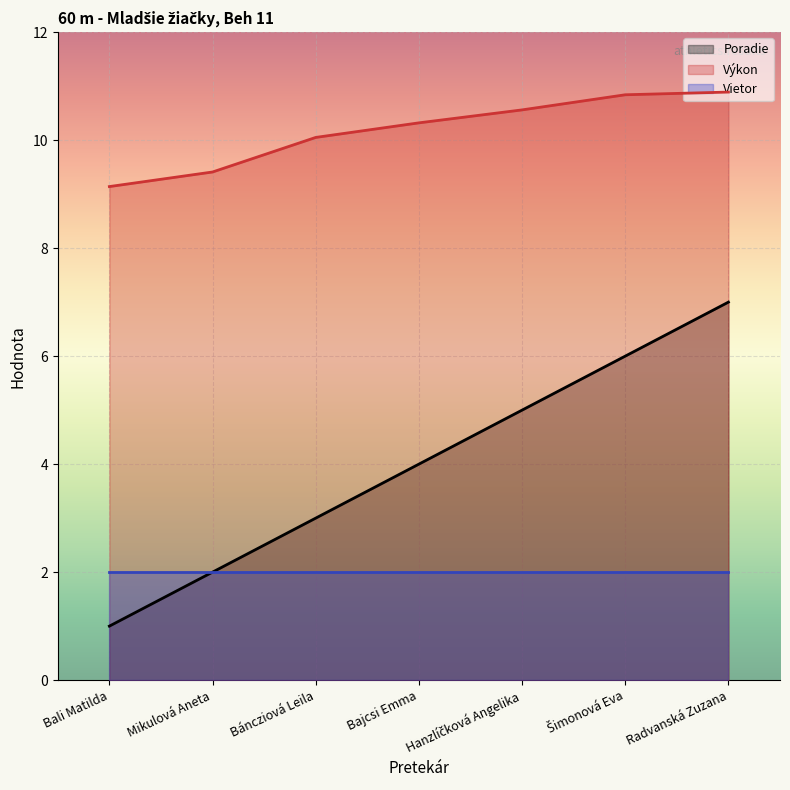

At which label does Výkon first exceed 10?

Báncziová Leila